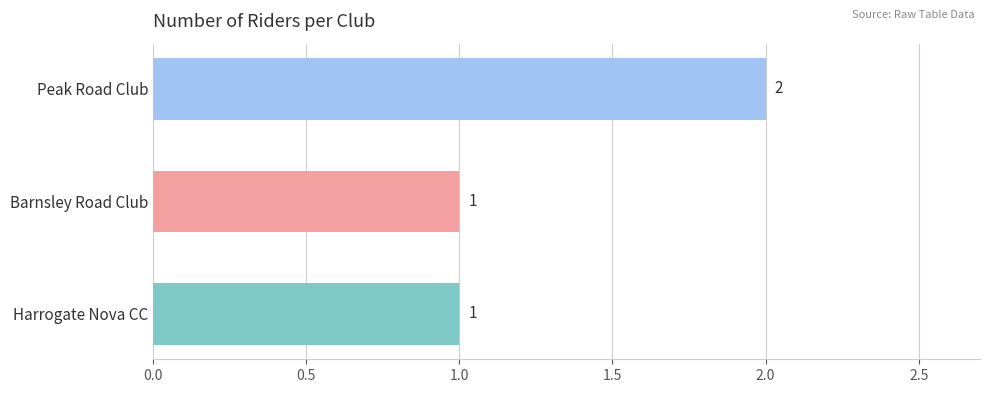

The value at Peak Road Club is 3. True or false?

False